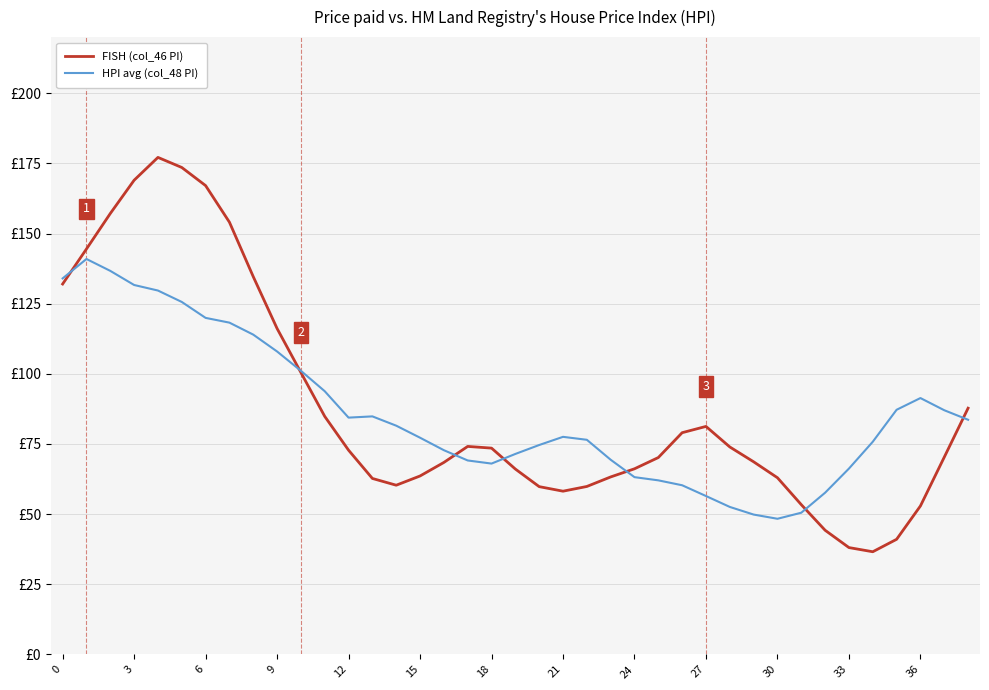

What are all the series names shown in the legend?

FISH (col_46 PI), HPI avg (col_48 PI)